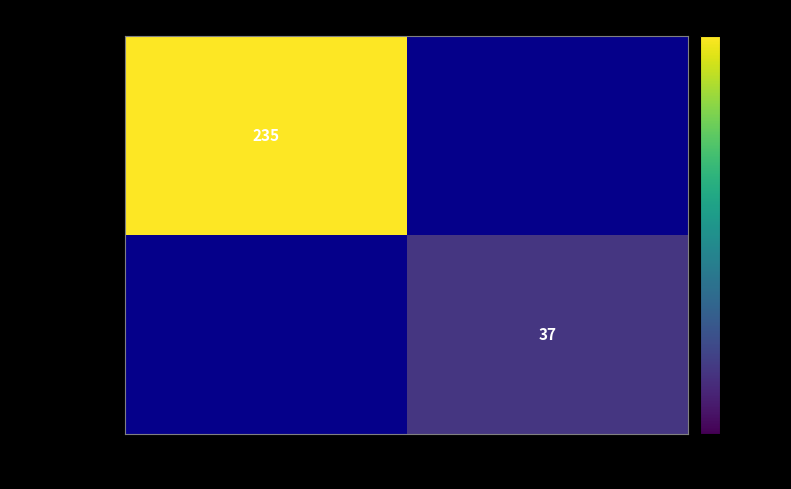

Is the value of c4ba5d2995df5c... at 1 greater than the value of a0547bc0fc3476... at -1?

No